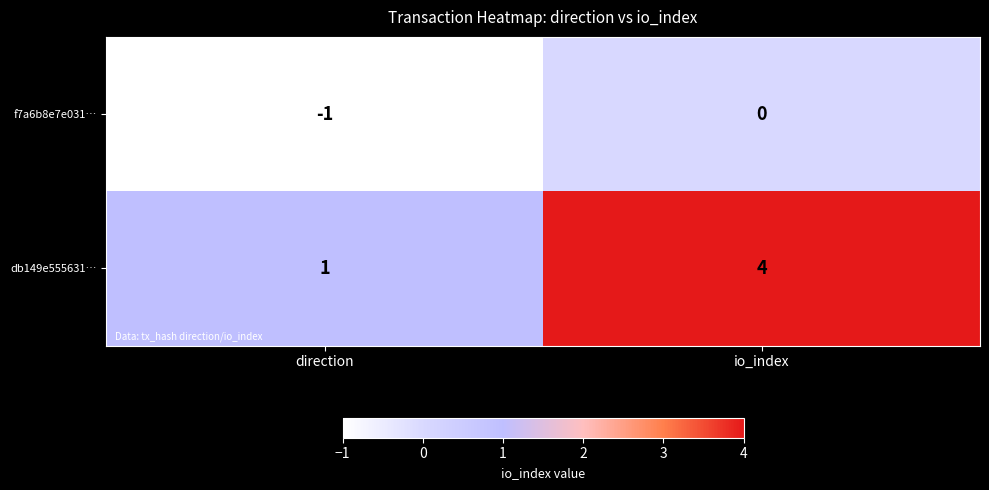

Between direction and io_index, which series saw the biggest shift?

db149e555631…